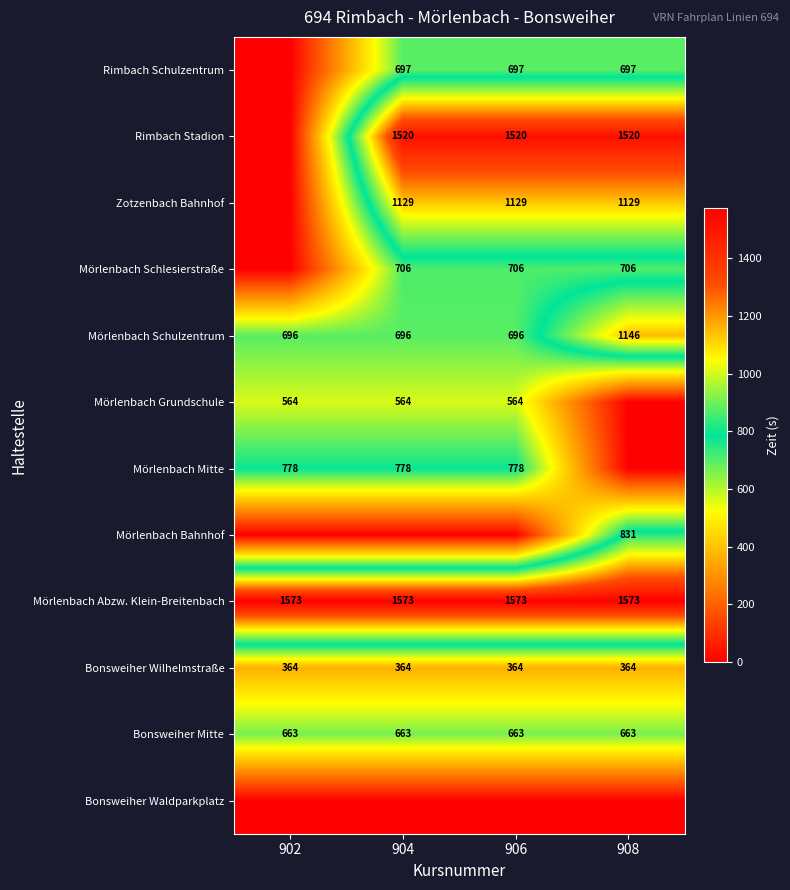

True or false: Bonsweiher Mitte has a value of 663 at 906.

True